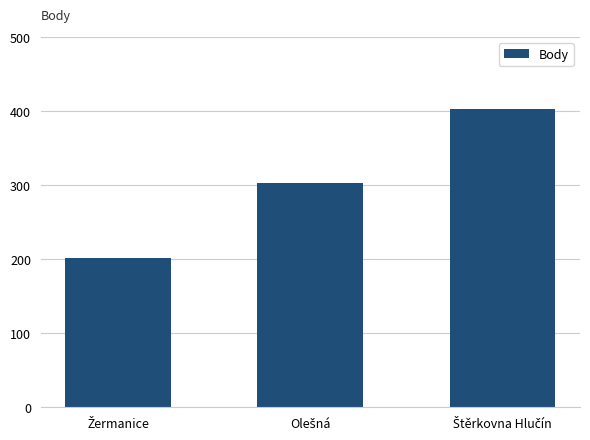

What is the smallest value displayed?

202